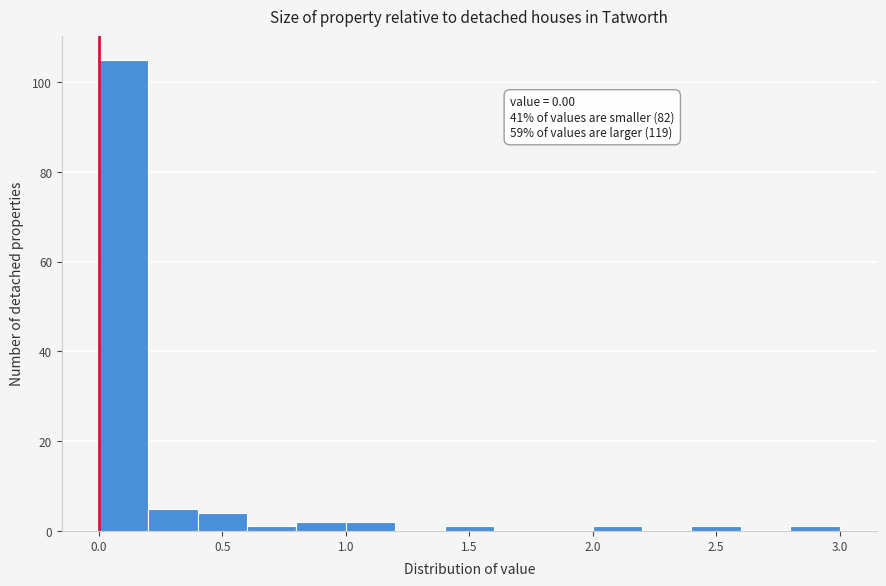

Which range on the x-axis has the tallest bar?

0.0 to 0.2